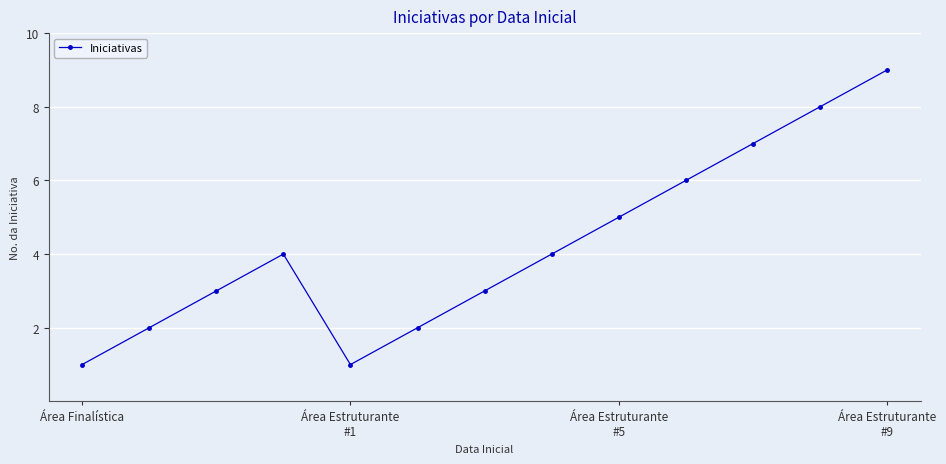

How many interior local valleys (lower than both neighbors) does the data have?

1